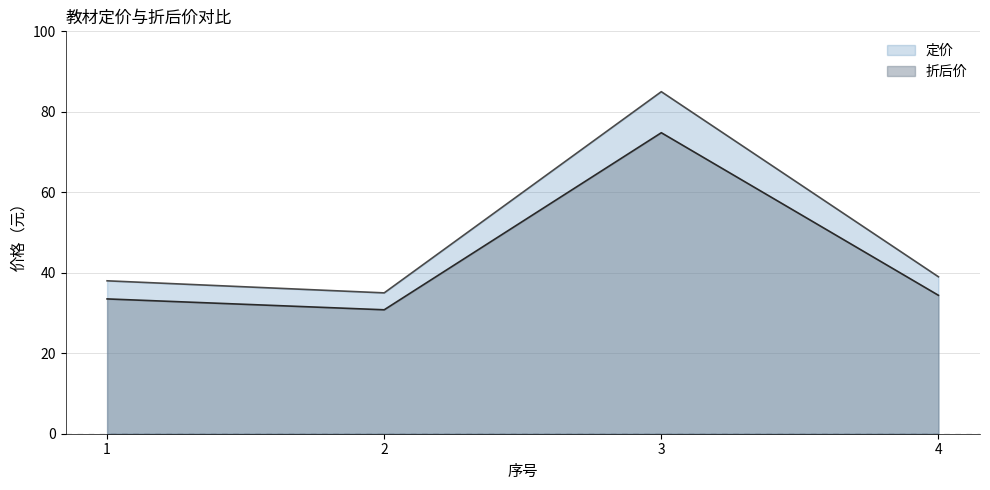

What is the approximate value of 定价 at 3?

85.0